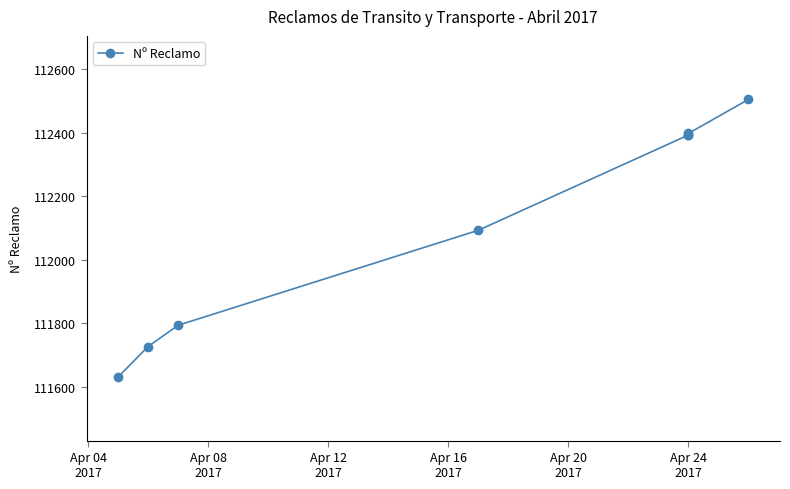

What is the sum of the values at Apr 20
2017 and Apr 16
2017?

224486